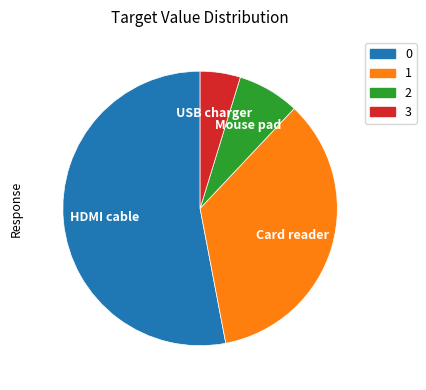

Is it true that HDMI cable is 47% of the pie?

False